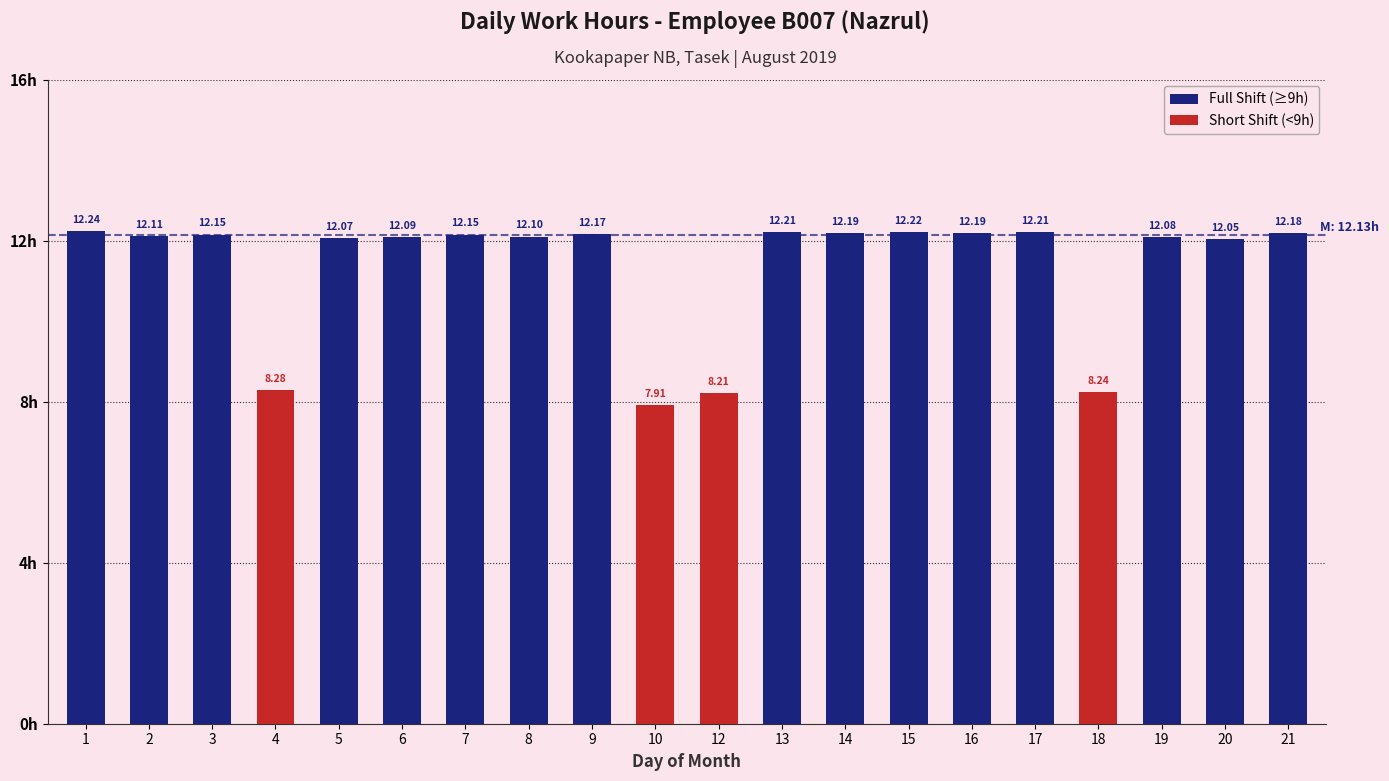

List the labels in order of Full Shift (≥9h) value, largest first.

1, 15, 13, 17, 14, 16, 21, 9, 3, 7, 2, 8, 6, 19, 5, 20, 4, 10, 12, 18